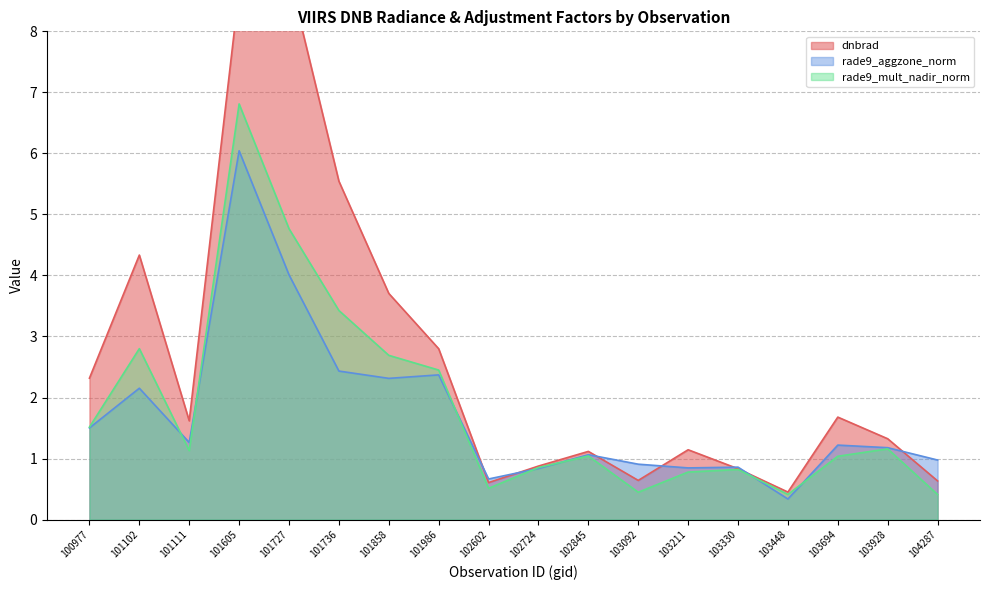

Is it true that dnbrad equals 5.0 at 101605?

False